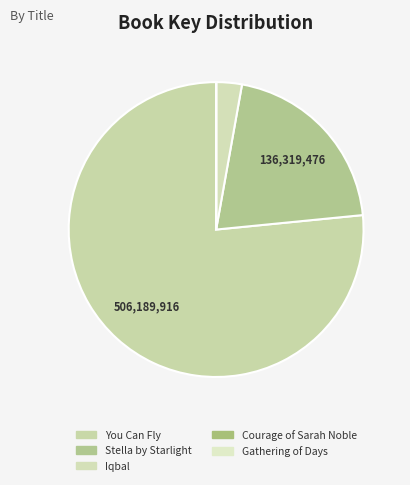

Count the number of slices in the pie.

5